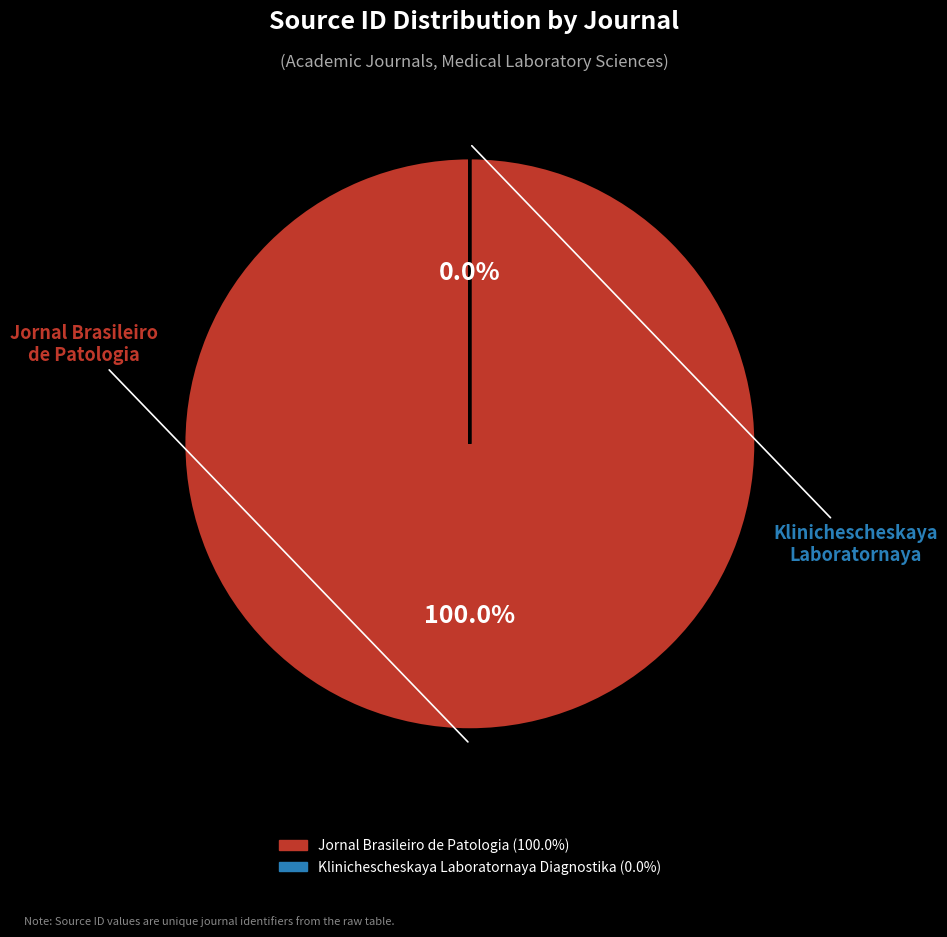

Is there any slice that represents more than half of the pie?

Yes